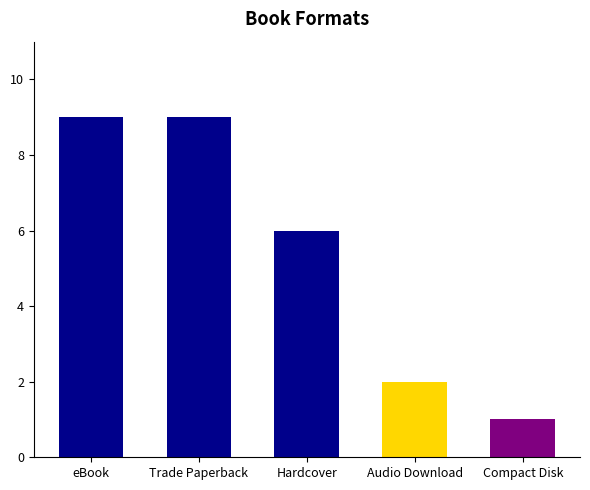

How many series are shown in this chart?

1